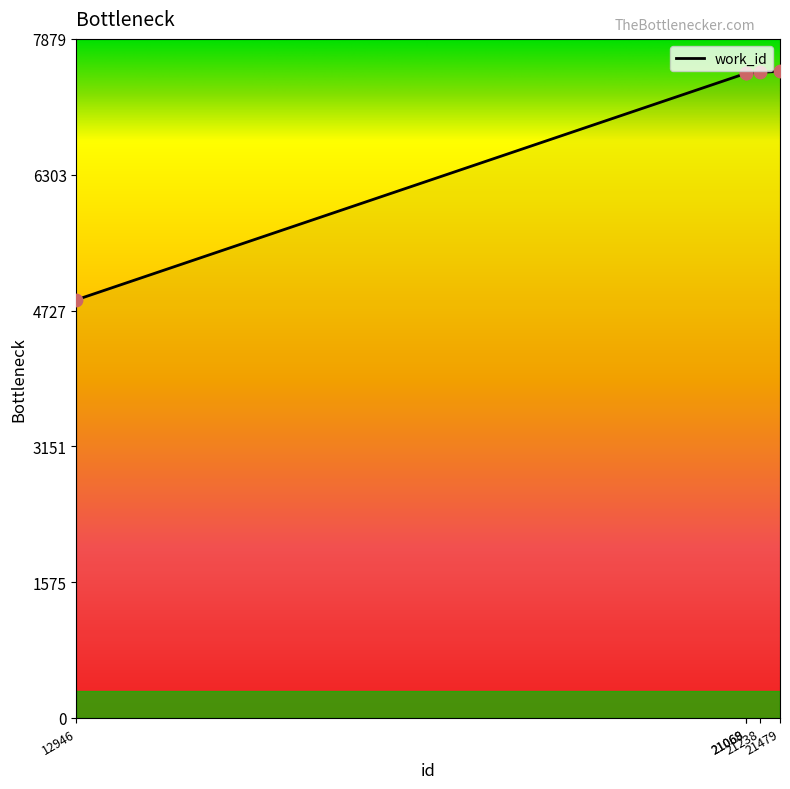

What is the change in value from 12946 to 21068?

+2628